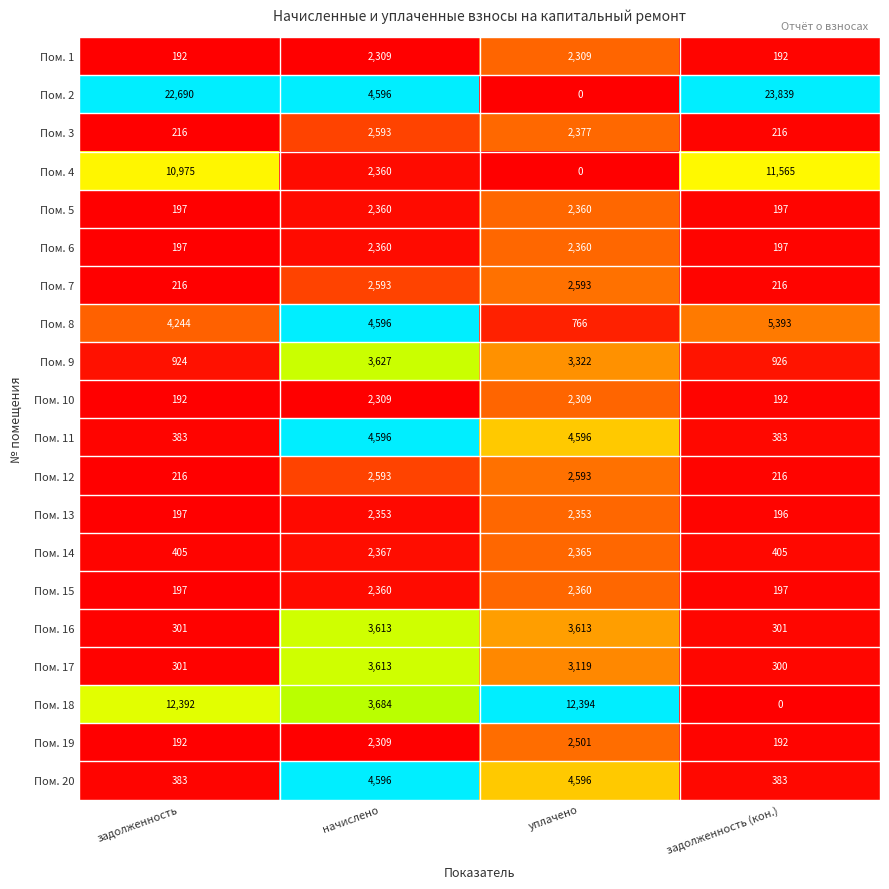

At how many categories does at least one series exceed 0?

4